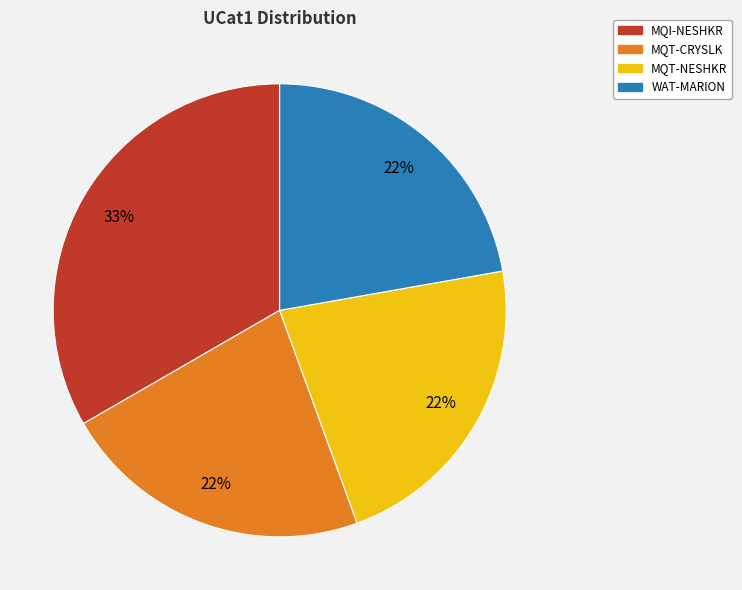

What is the ratio of the value at MQT-NESHKR to the value at MQT-CRYSLK?

1.0